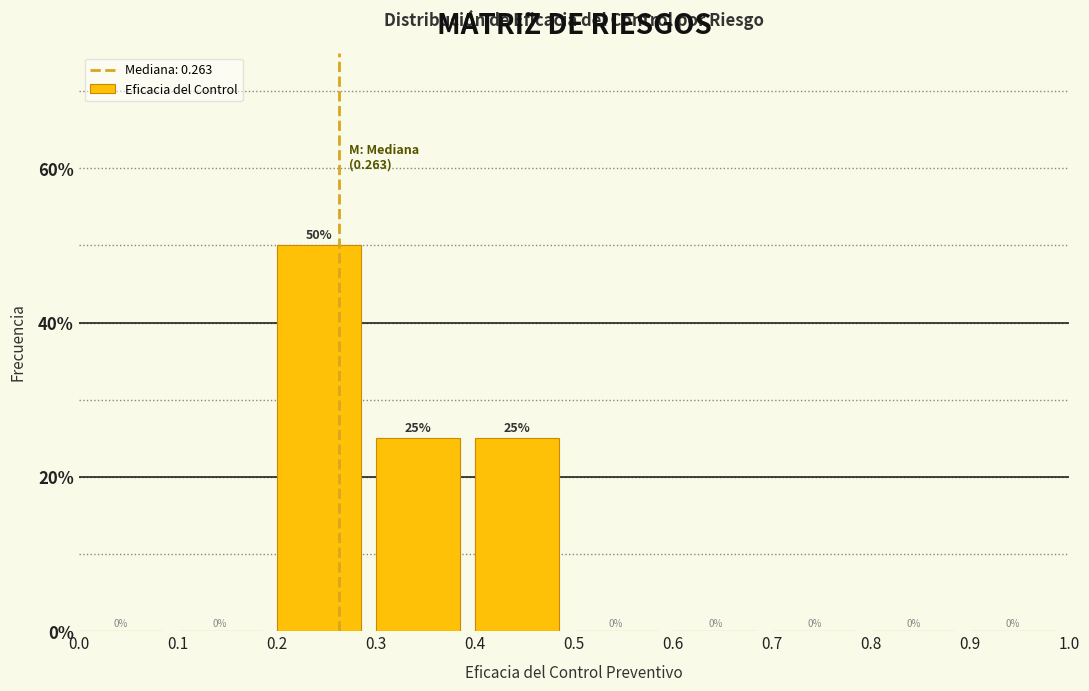

What is the height of the bar covering 0.4 to 0.5 on the x-axis?

25